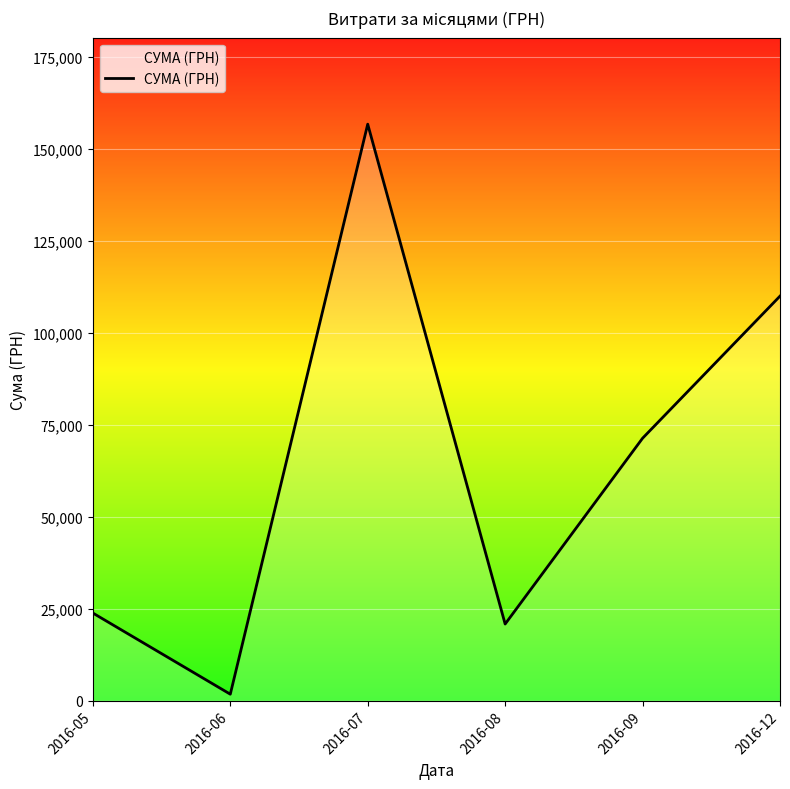

Approximately how many times larger is the value at 2016-12 compared to 2016-09?

1.5